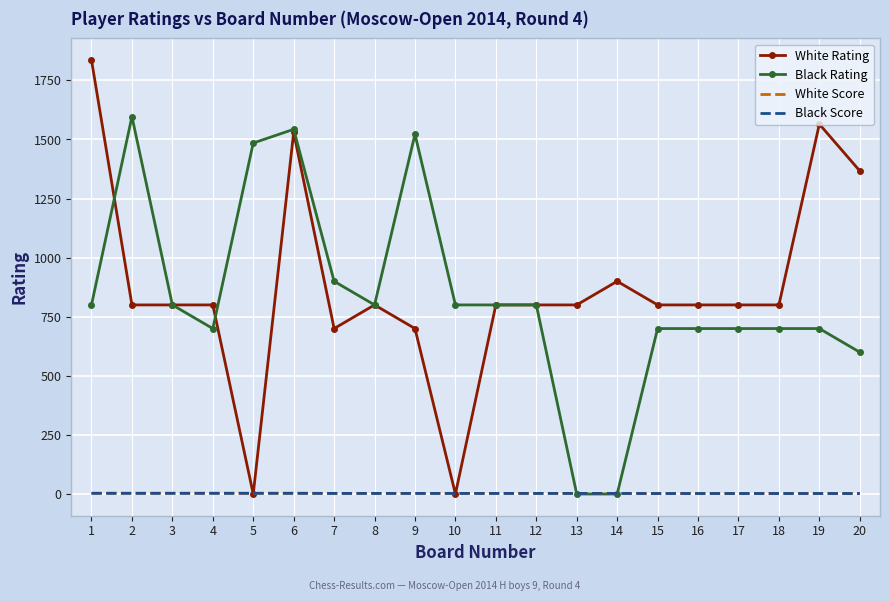

What is the maximum value shown in the chart?

1836.0